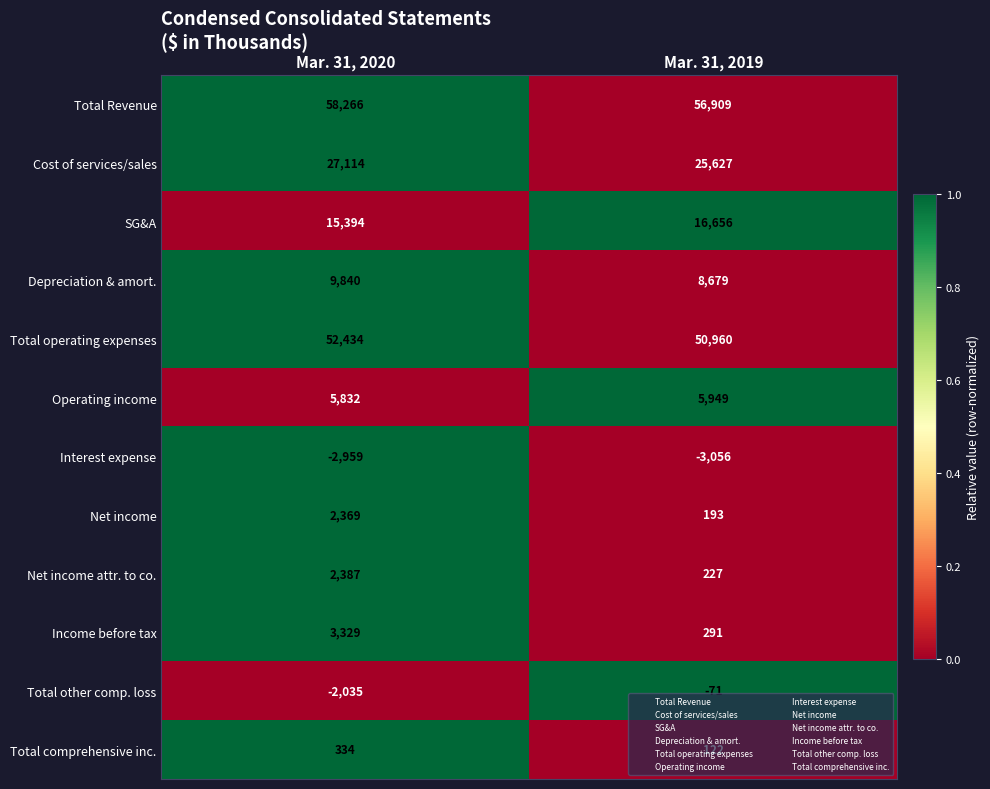

Read the SG&A value at Mar. 31, 2020, to the nearest 50.

15400